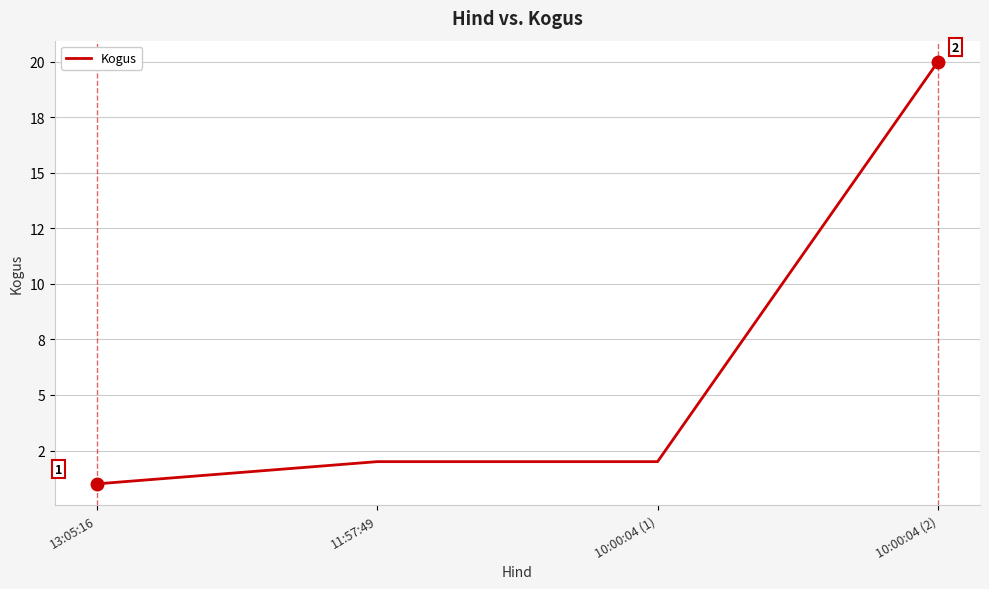

Does the chart display data point markers on the line(s)?

No